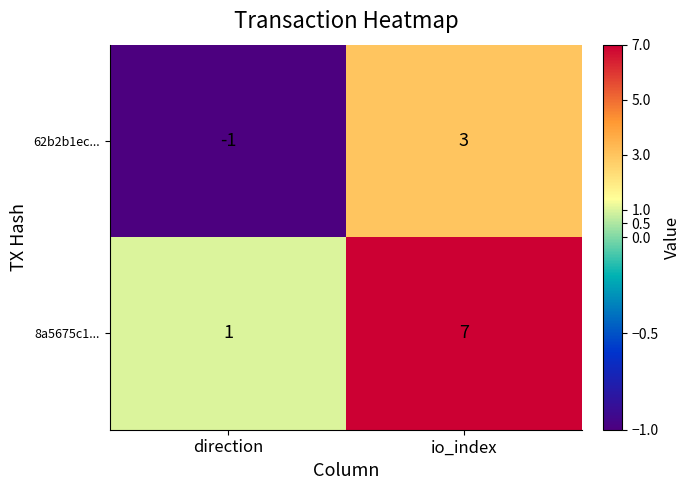

Reading right to left, extract all data points from this chart.

62b2b1ec...: 3	-1
8a5675c1...: 7	1